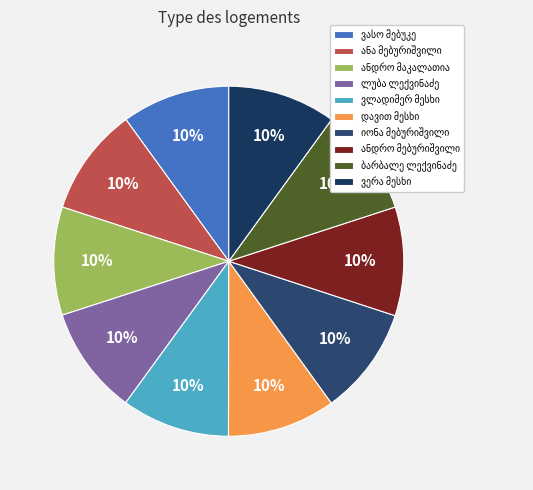

Does any single category account for the majority?

No